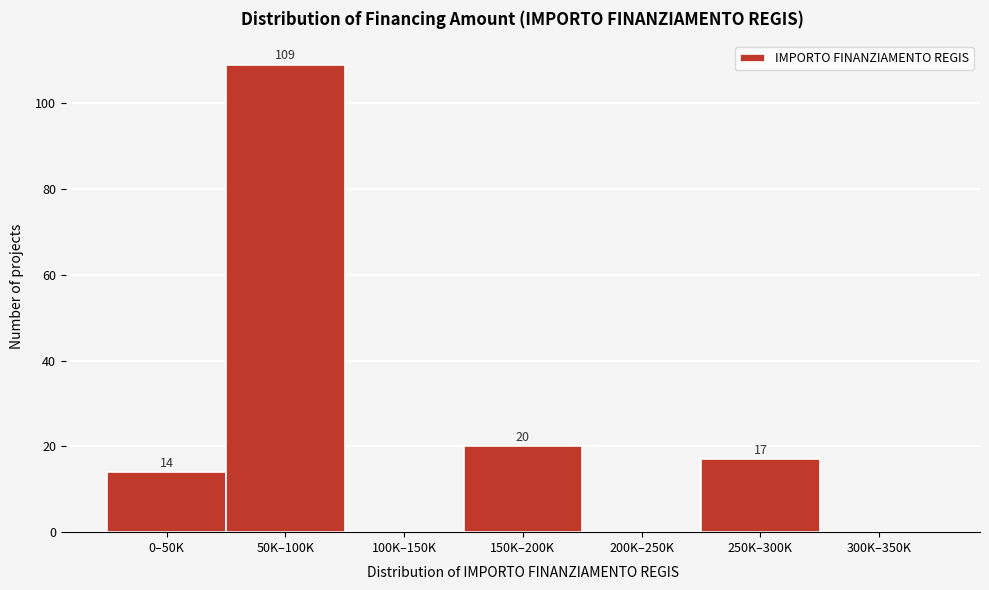

Reading left to right, what are all the values shown in this chart?

0–50K=14	50K–100K=109	100K–150K=0	150K–200K=20	200K–250K=0	250K–300K=17	300K–350K=0